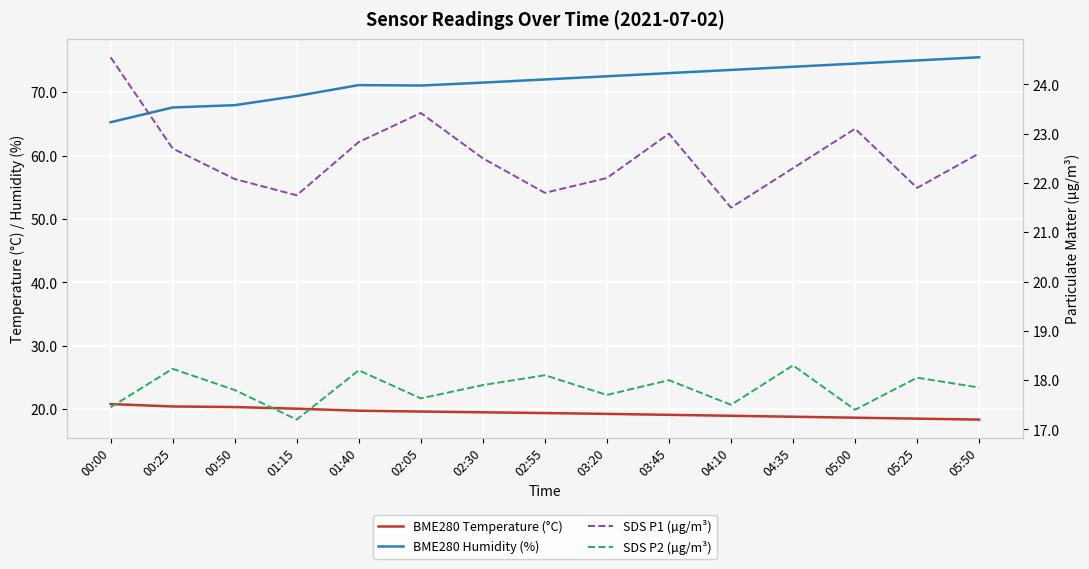

Reading left to right, what are all the values shown in this chart?

BME280 Temperature (°C): 00:00=20.8	00:25=20.4	00:50=20.3	01:15=20.1	01:40=19.8	02:05=19.6	02:30=19.5	02:55=19.4	03:20=19.2	03:45=19.1	04:10=18.9	04:35=18.8	05:00=18.6	05:25=18.5	05:50=18.4
BME280 Humidity (%): 00:00=65.2	00:25=67.6	00:50=67.9	01:15=69.4	01:40=71.1	02:05=71.0	02:30=71.5	02:55=72.0	03:20=72.5	03:45=73.0	04:10=73.5	04:35=74.0	05:00=74.5	05:25=75.0	05:50=75.5
SDS P1 (µg/m³): 00:00=24.6	00:25=22.7	00:50=22.1	01:15=21.8	01:40=22.8	02:05=23.4	02:30=22.5	02:55=21.8	03:20=22.1	03:45=23.0	04:10=21.5	04:35=22.3	05:00=23.1	05:25=21.9	05:50=22.6
SDS P2 (µg/m³): 00:00=17.4	00:25=18.2	00:50=17.8	01:15=17.2	01:40=18.2	02:05=17.6	02:30=17.9	02:55=18.1	03:20=17.7	03:45=18.0	04:10=17.5	04:35=18.3	05:00=17.4	05:25=18.1	05:50=17.9